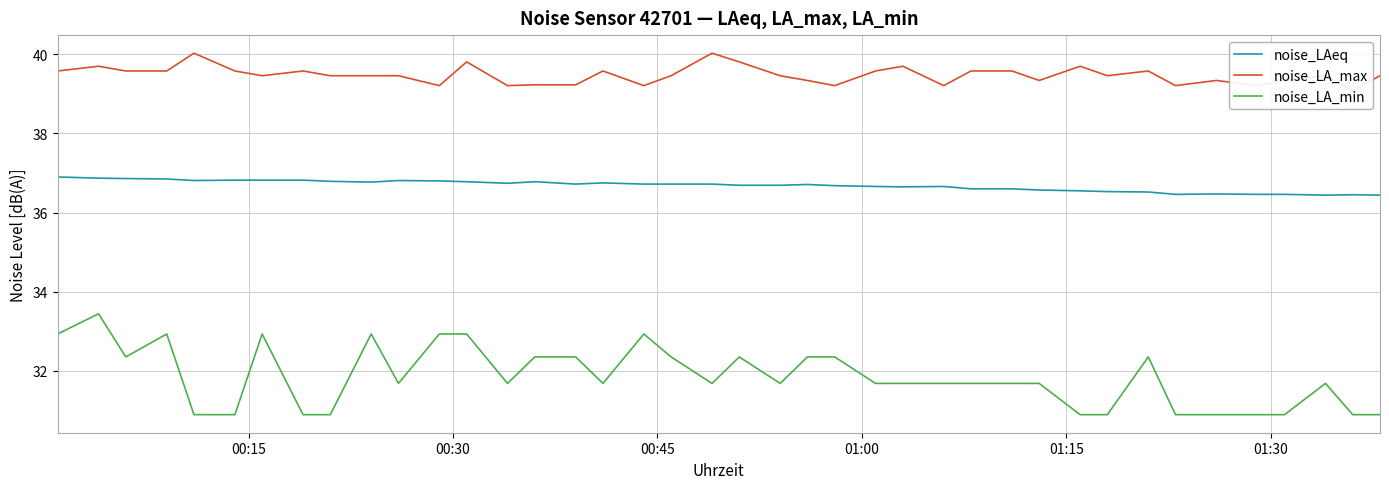

What is the minimum value shown in the chart?

30.9